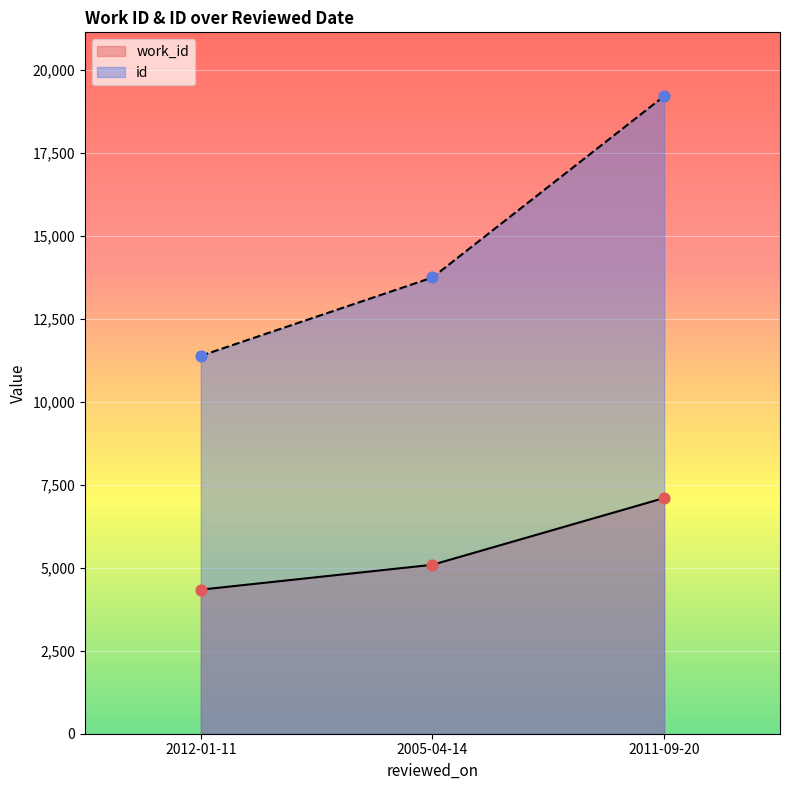

What are all the series names shown in the legend?

work_id, id